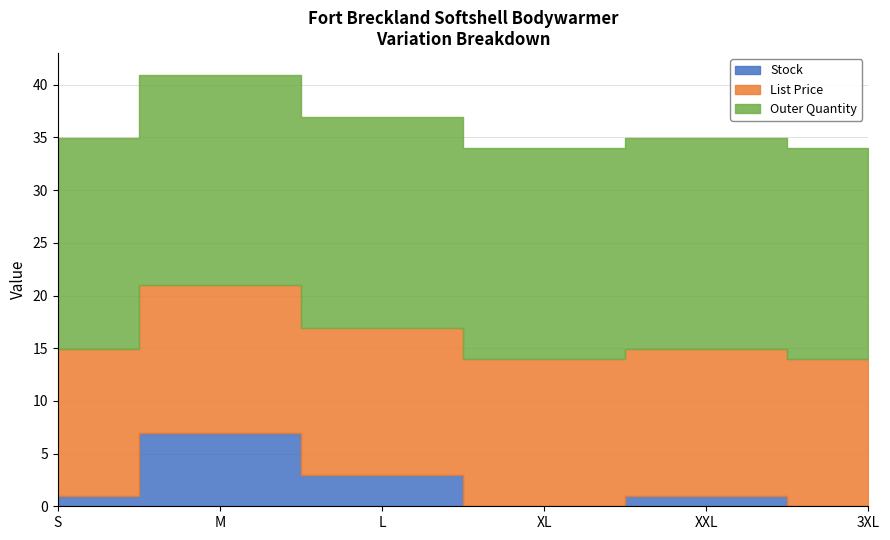

What is the maximum value for List Price?

13.9